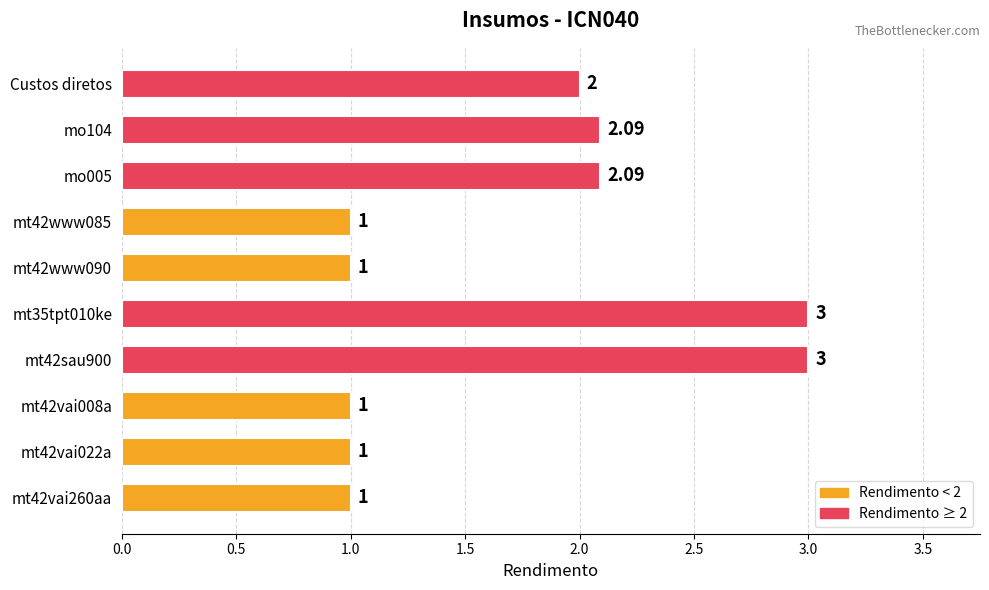

What is the maximum value shown in the chart?

3.0